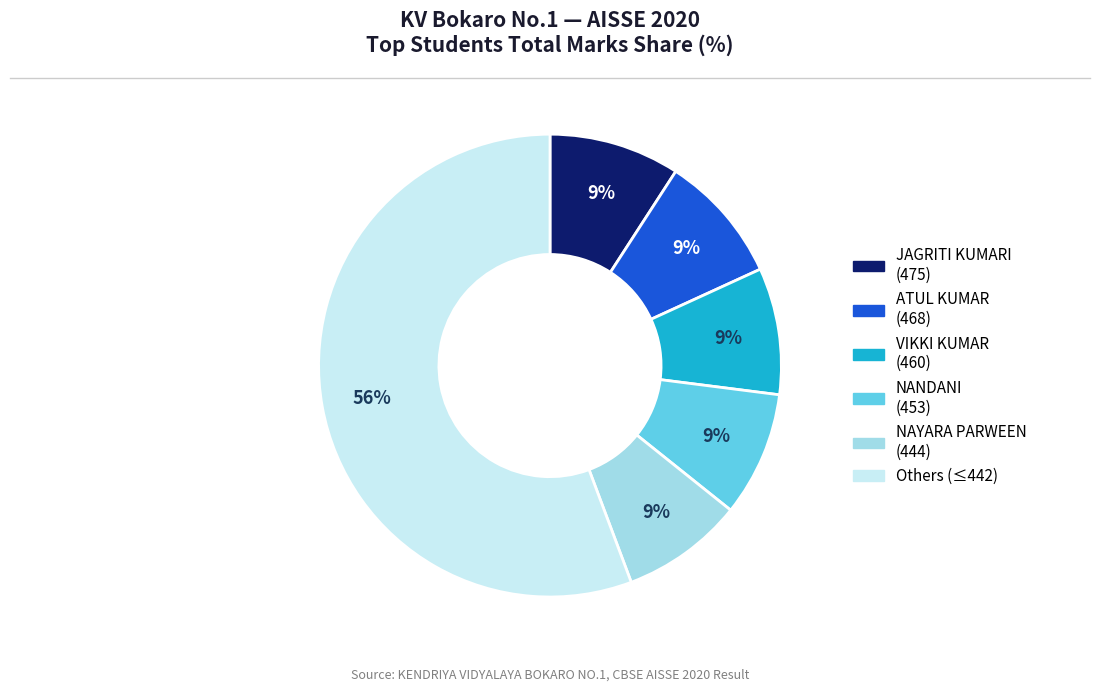

To the nearest percent, what is the average slice percentage?

17%